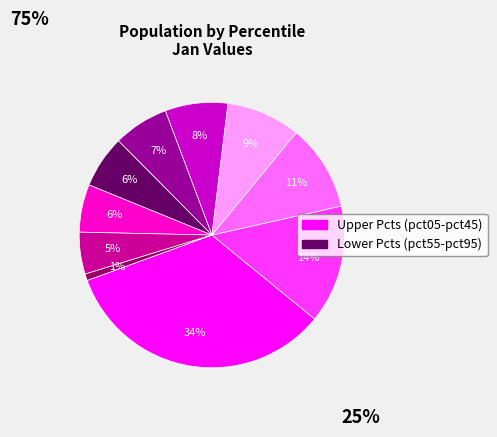

Is there a majority slice in this chart?

No